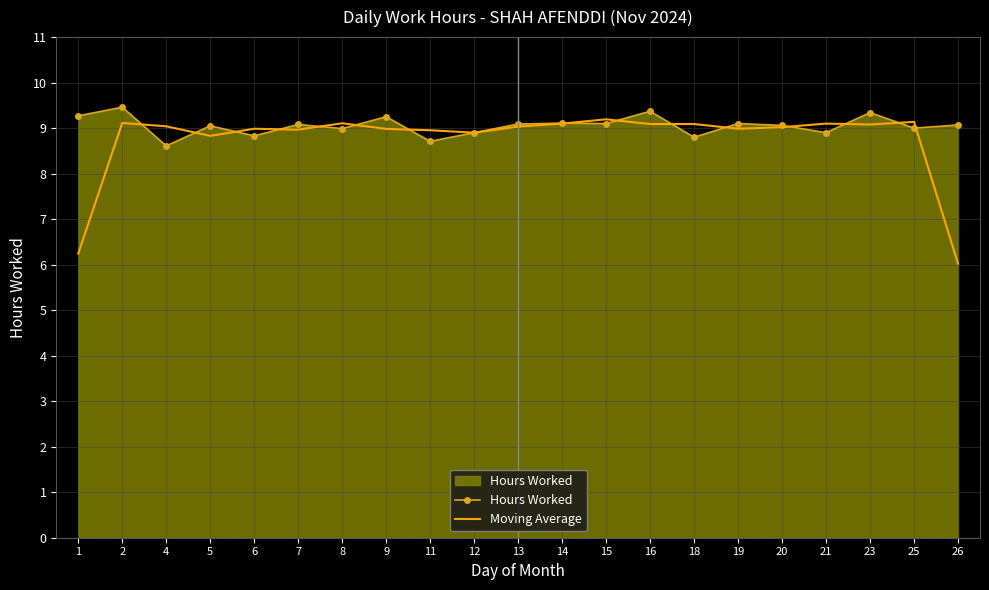

After their last crossing, which series has the higher values: Moving Average or Hours Worked?

Hours Worked